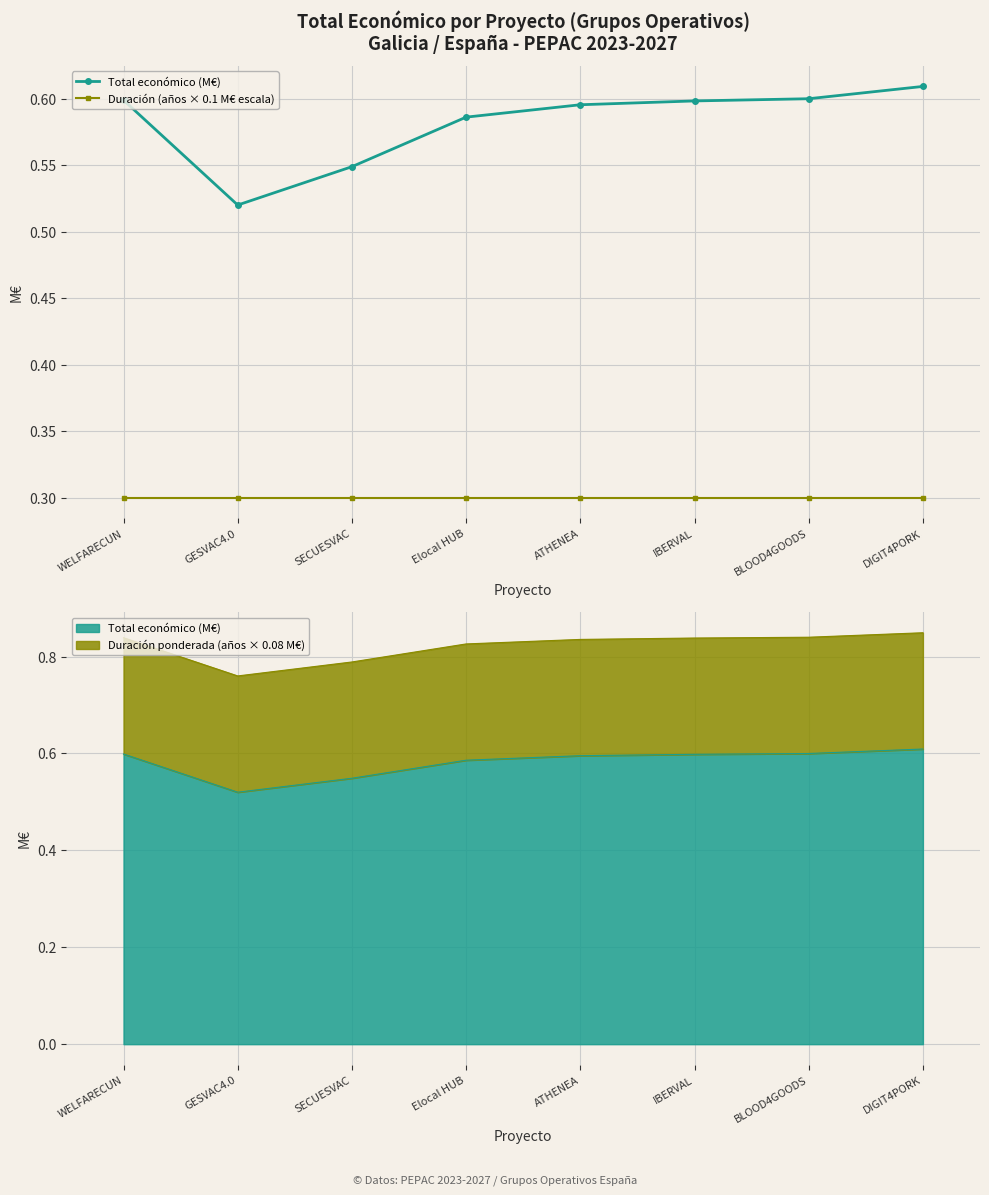

What is the average value of the Duración (años × 0.1 M€ escala) series?

0.3